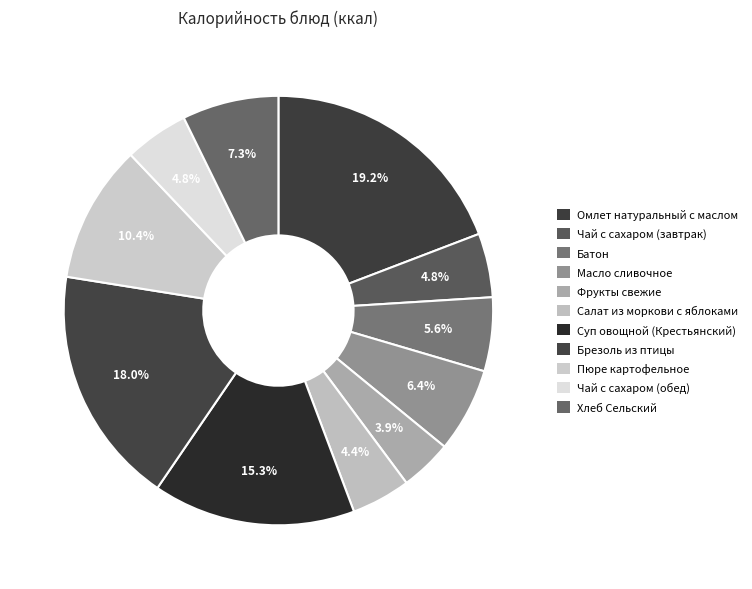

How many segments does this pie chart have?

11